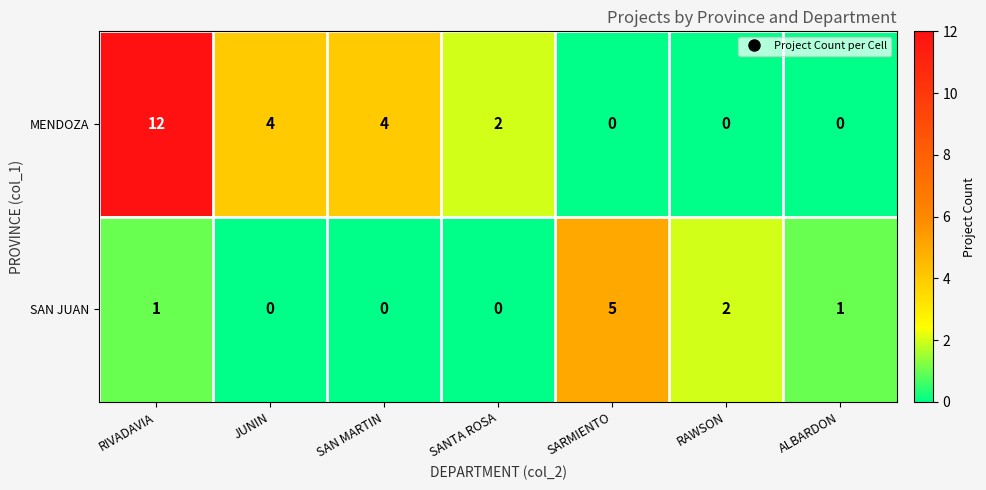

Which series changed the most between SAN MARTIN and SARMIENTO?

SAN JUAN